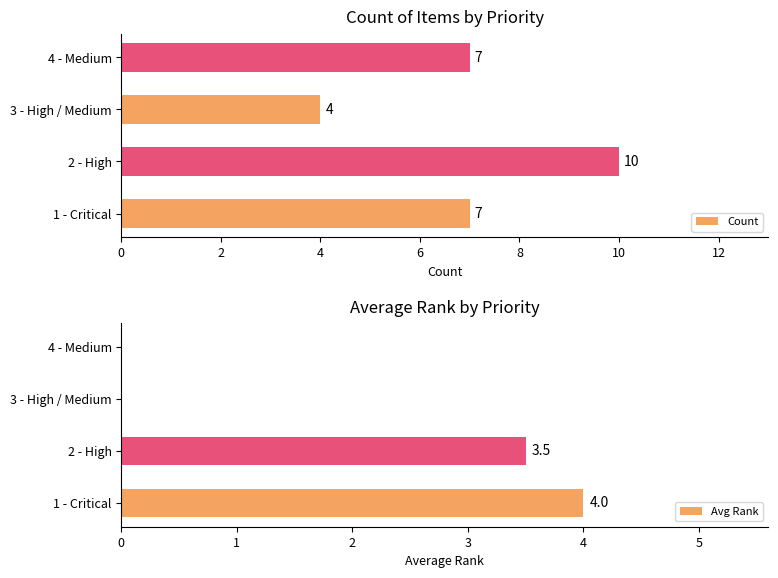

Is it true that Avg Rank equals 0.0 at 3 - High / Medium?

True